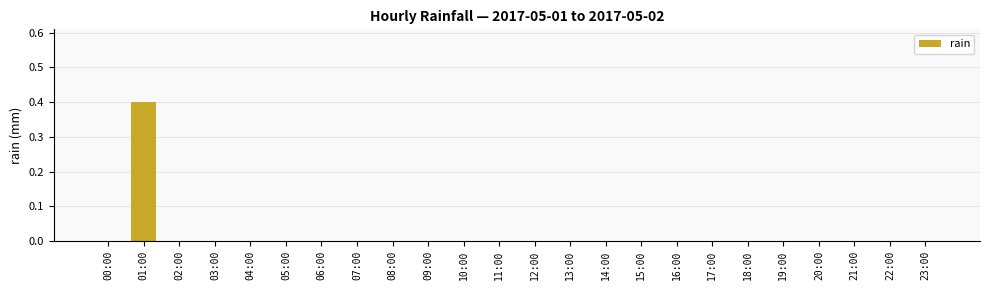

True or false: the data shows -0.3 at 21:00.

False